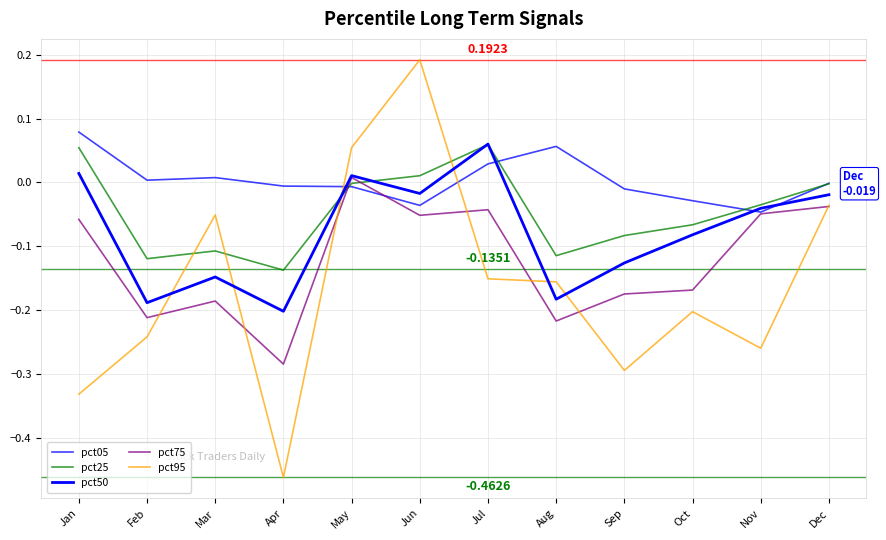

Is this an area chart (filled region under the line)?

No